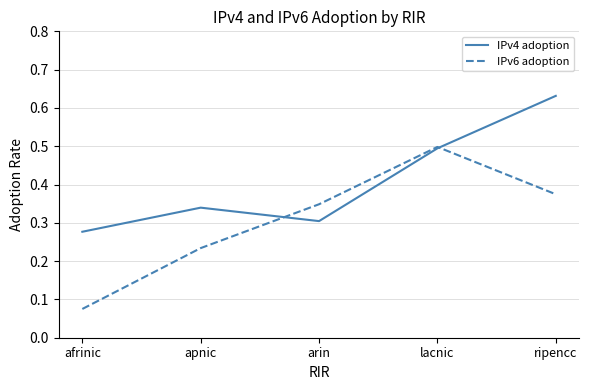

True or false: IPv6 adoption has more than 0 points higher than both neighbors.

True